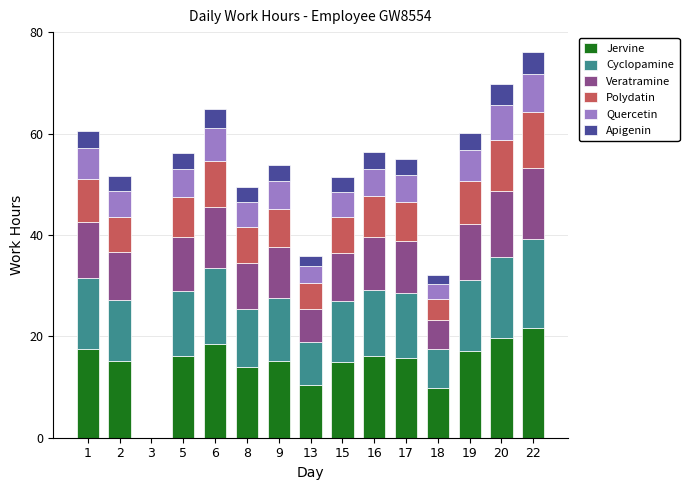

What is the total value across all series at 6?

64.8